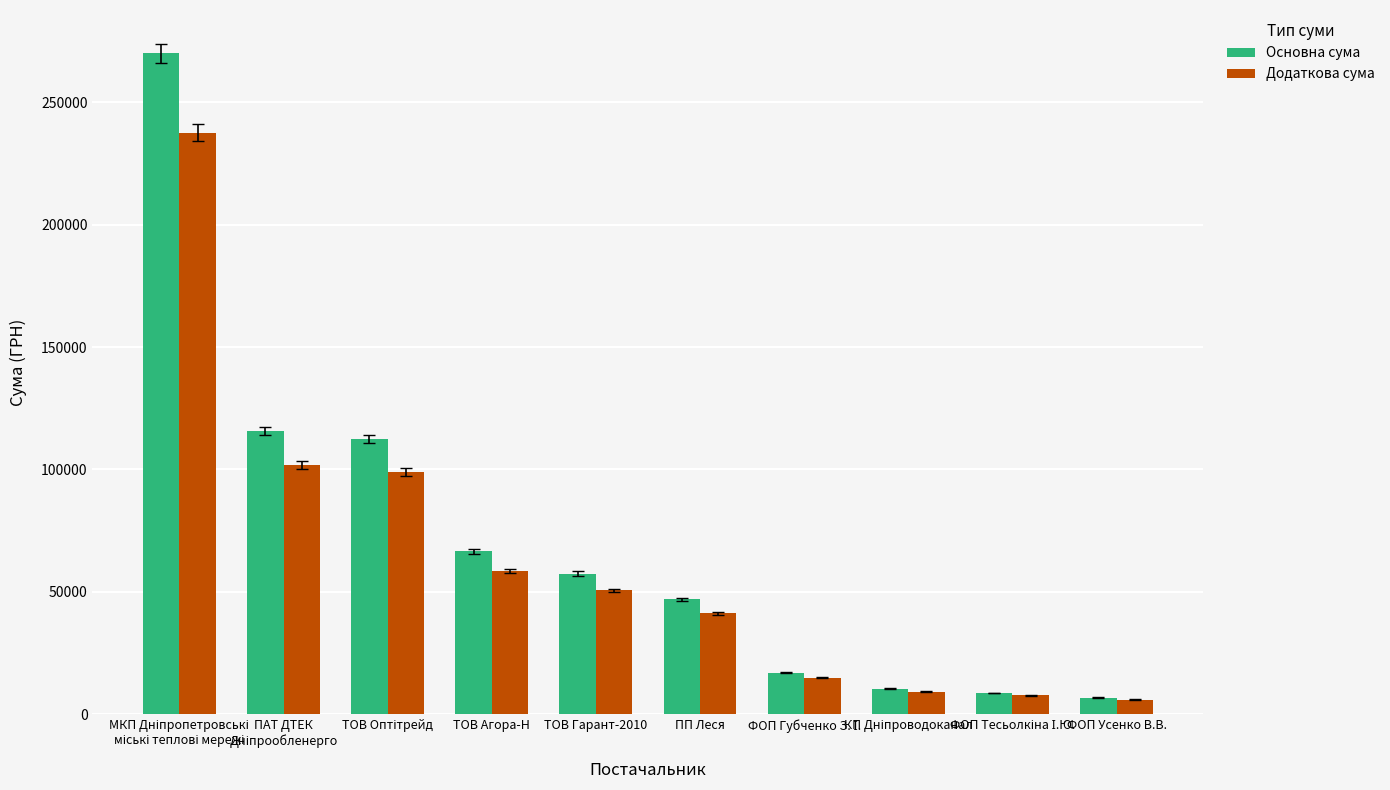

Which series has the largest range (max minus min)?

Основна сума